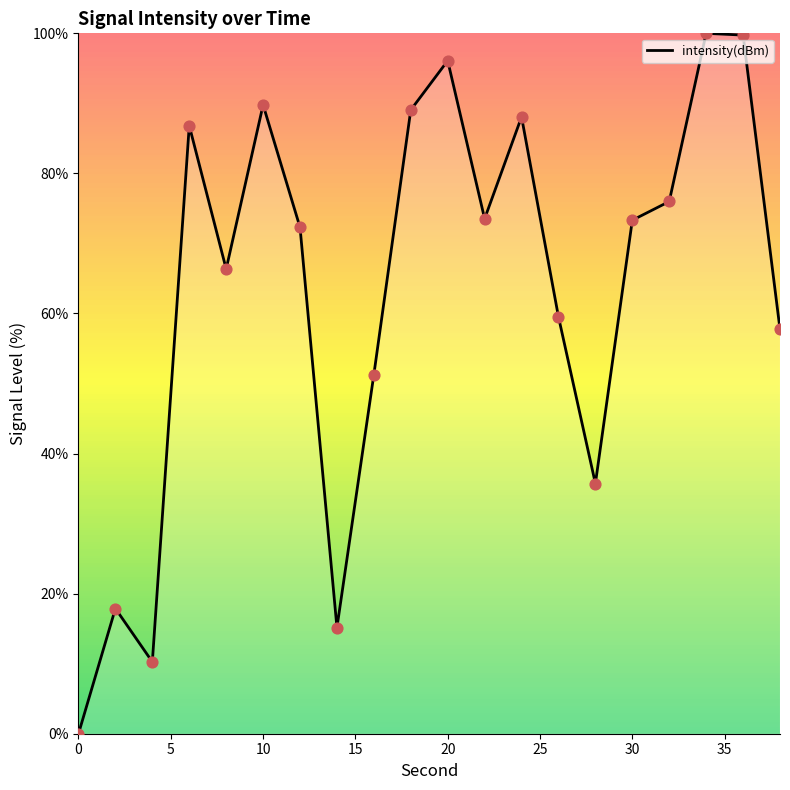

What is the difference between the maximum and minimum values?

100.0